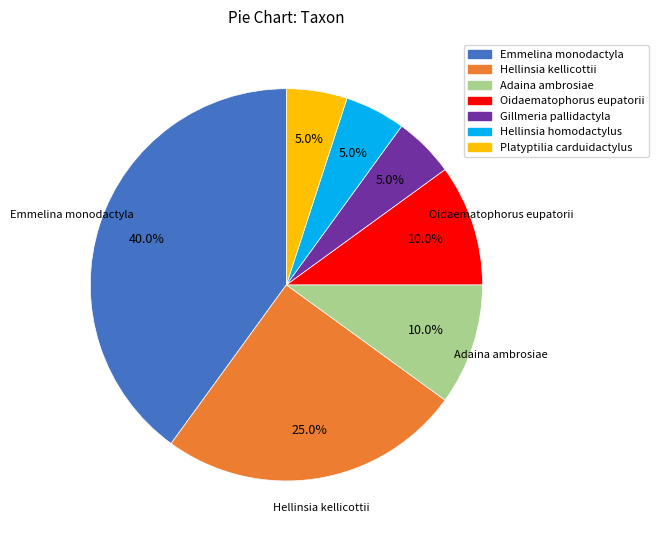

To the nearest percent, what is the average slice percentage?

14%